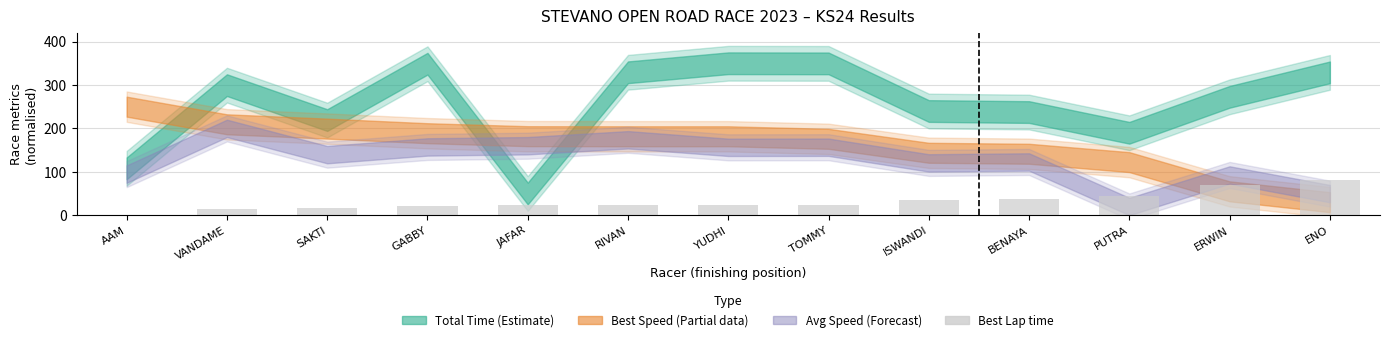

Is it true that the value at YUDHI is 22.4?

True